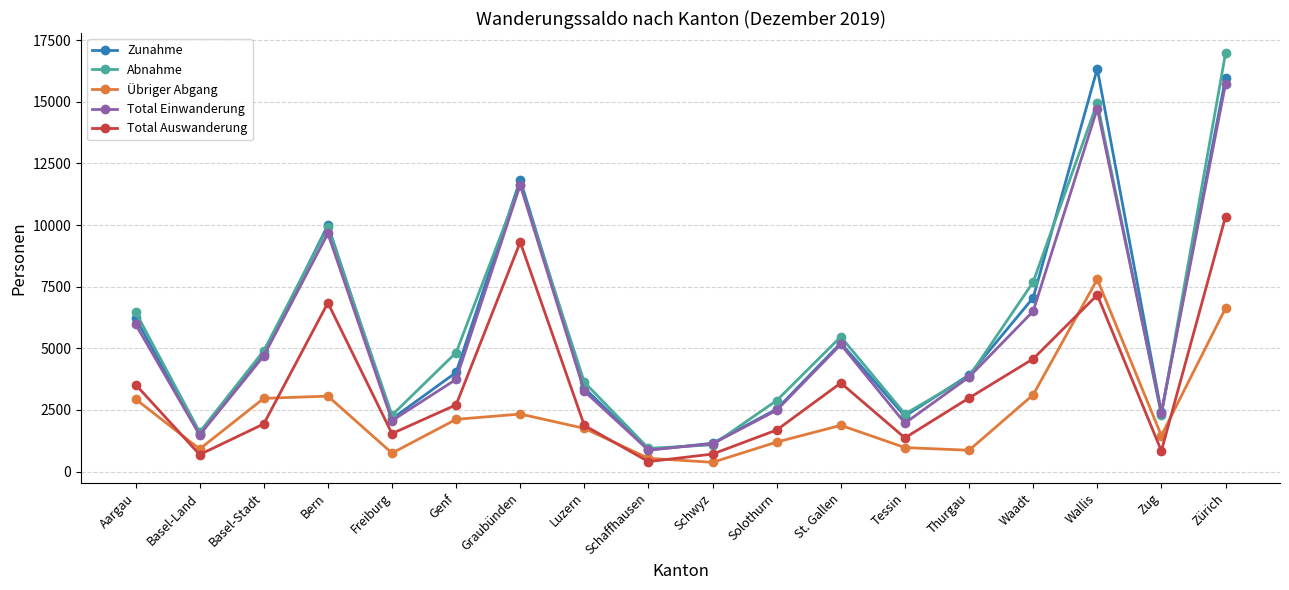

What is the highest value of the Übriger Abgang series?

7799